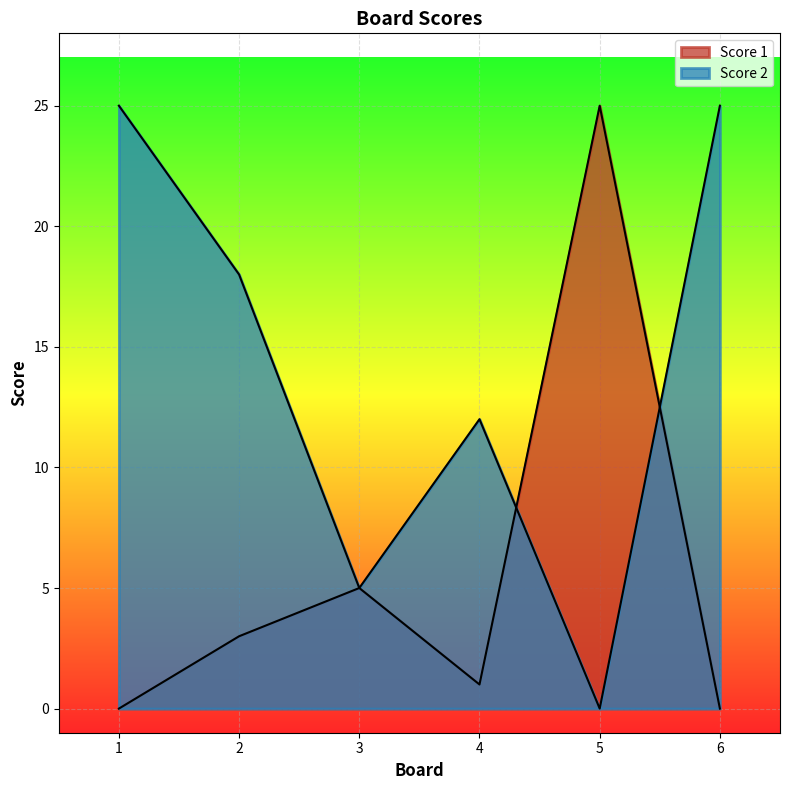

At which category is the sum across all series the highest?

1